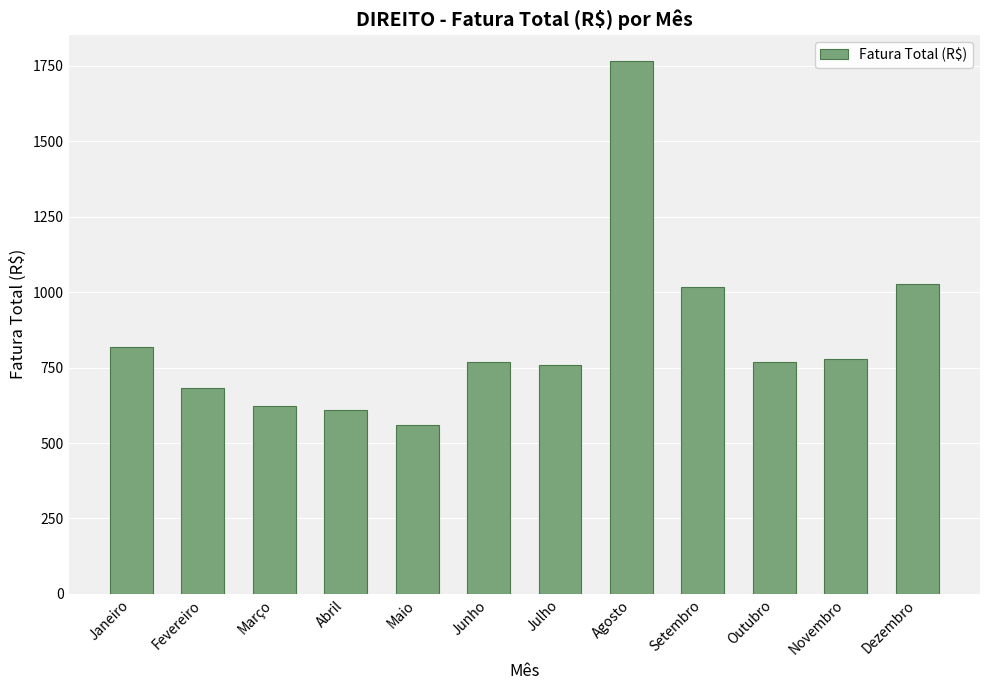

Between Agosto and Dezembro, which is larger?

Agosto